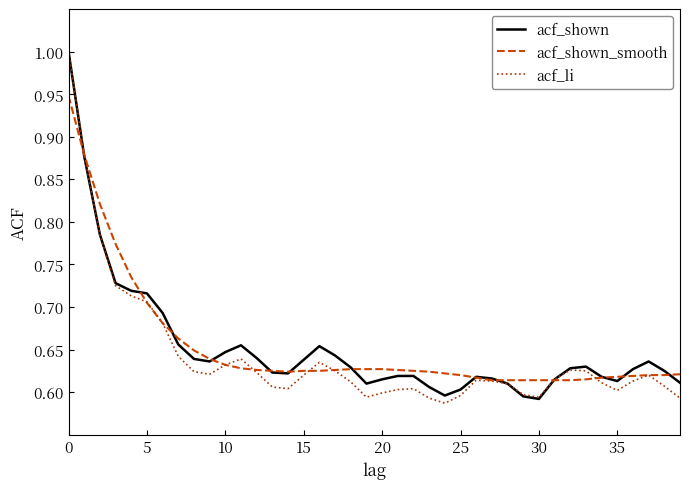

What are all the series names shown in the legend?

acf_shown, acf_shown_smooth, acf_li